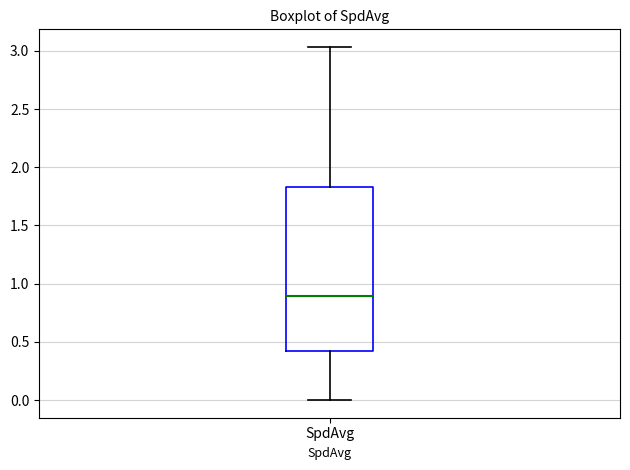

Where does the median line of the box for SpdAvg sit on the y-axis? The values are not printed on the chart, so give them approximately, as read against the axis.

0.90